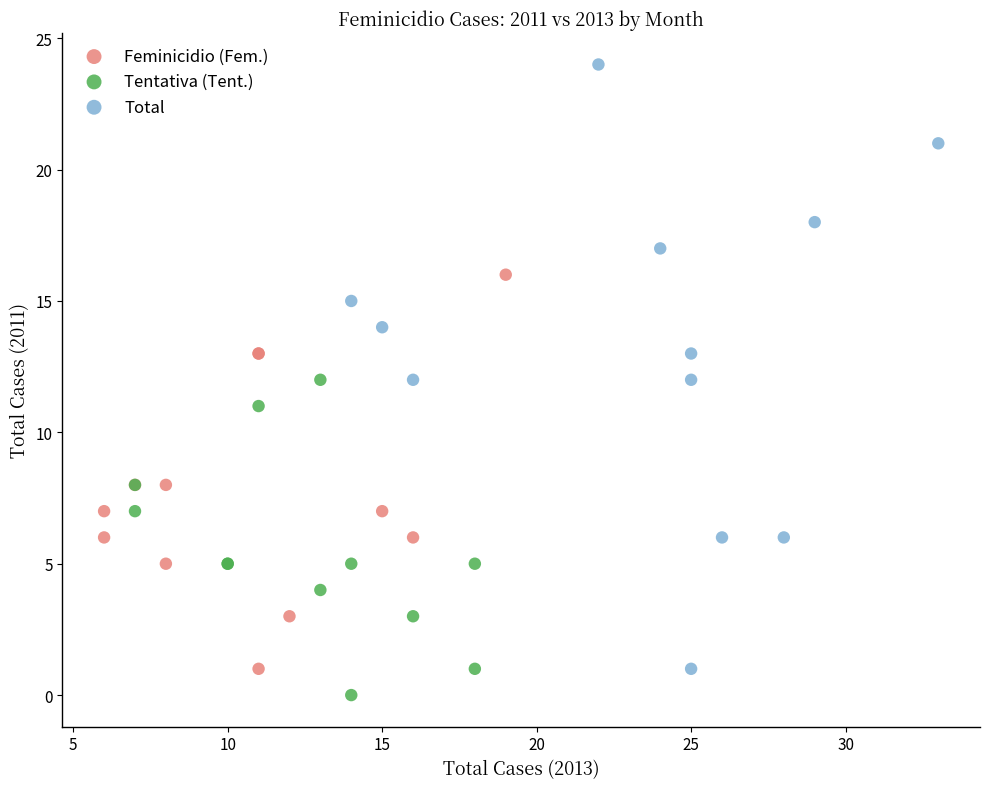

Which series has the widest spread of Y values?

Total